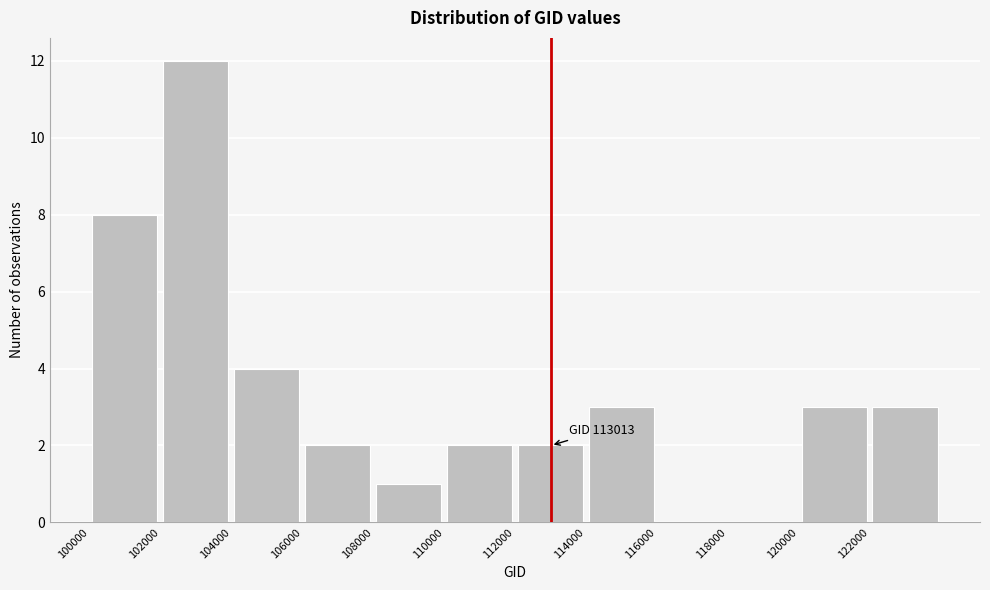

Which range on the x-axis has the tallest bar?

102000 to 104000